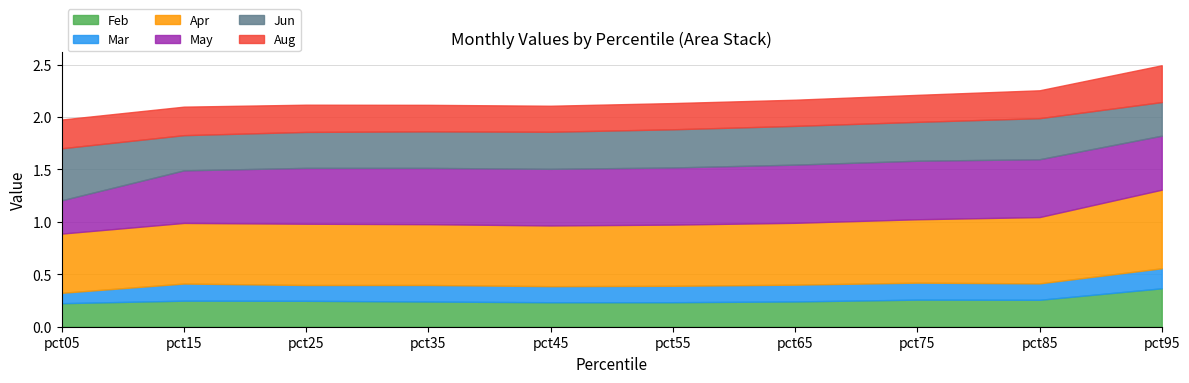

What is the value of the May point at the 4th from the left?

0.5